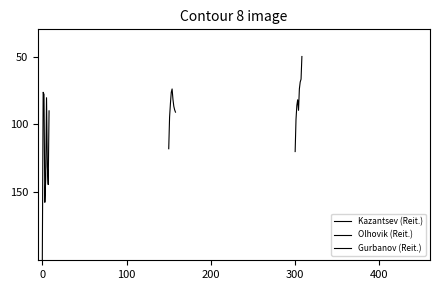

Which series has the largest range (max minus min)?

Kazantsev (Reit.)